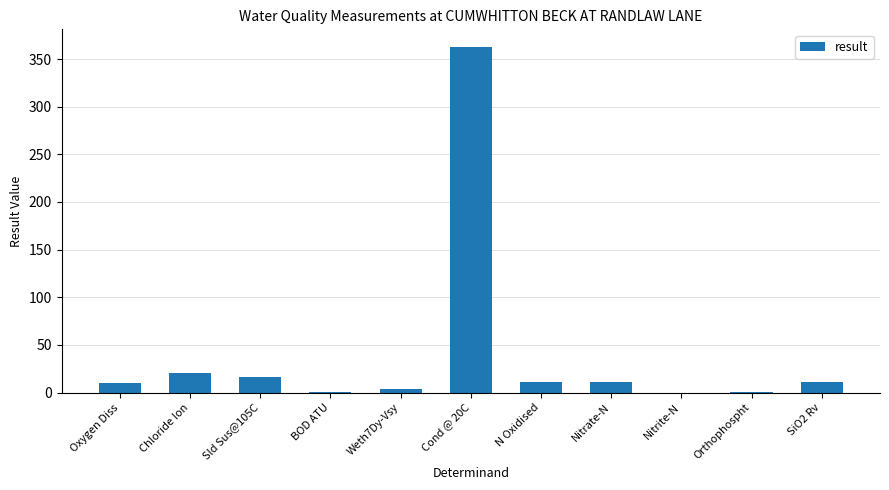

What is the change in value from Sld Sus@105C to BOD ATU?

-15.0